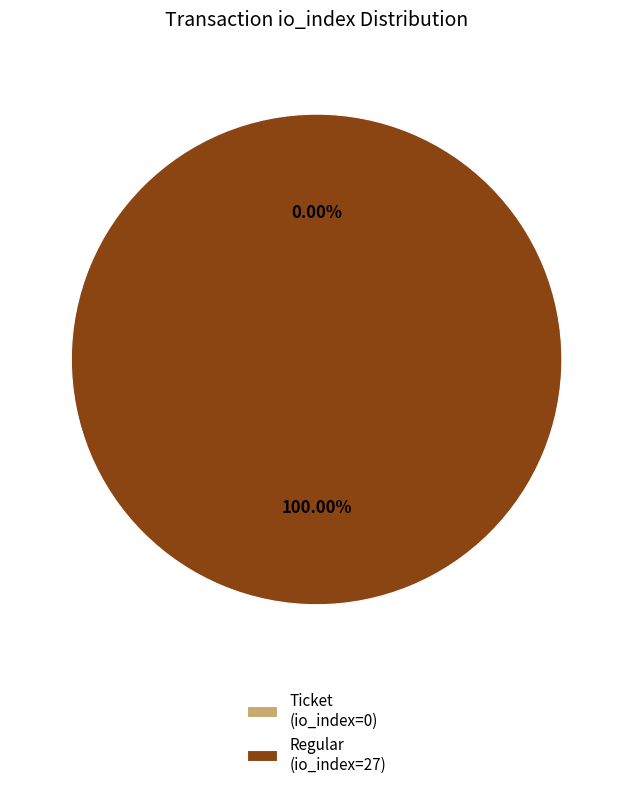

What percentage do Ticket (io_index=0) and Regular (io_index=27) together represent?

100.0%